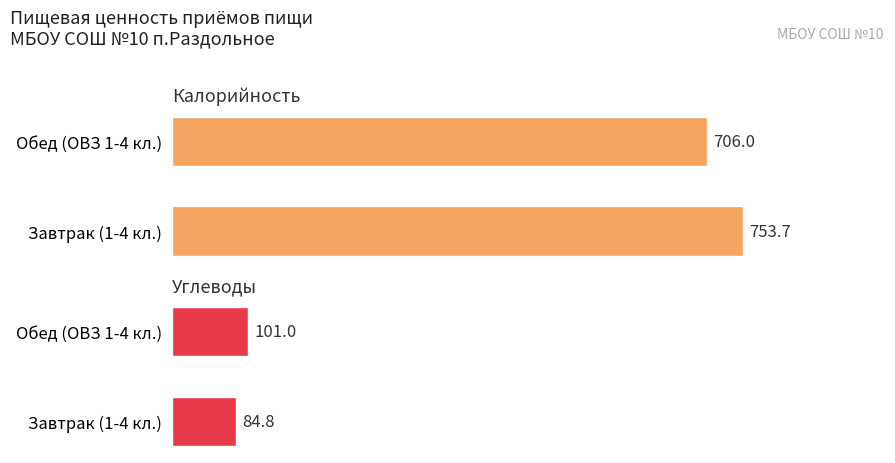

What is the sum of all Калорийность values?

1459.7